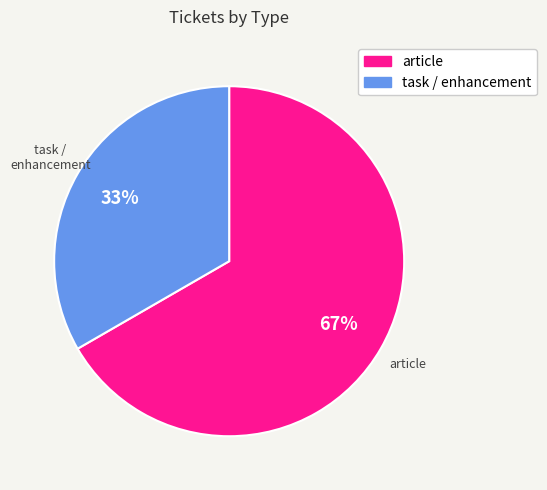

Is there any slice that represents more than half of the pie?

Yes